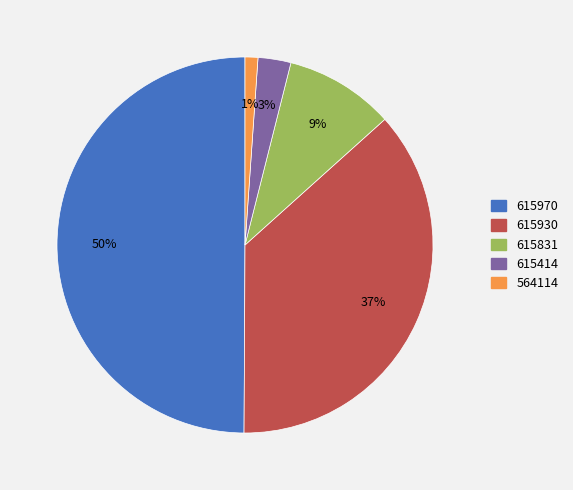

To the nearest percent, what is the difference between the 615414 and 615970 slice percentages?

47%